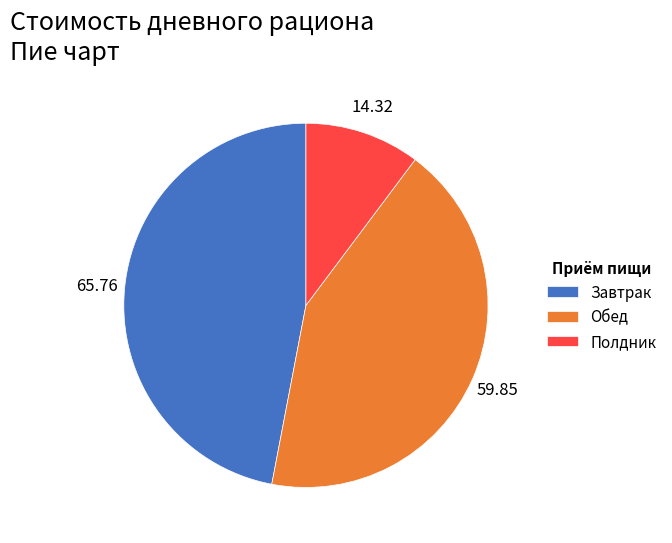

Combined, do Обед and Полдник account for over 50%?

Yes